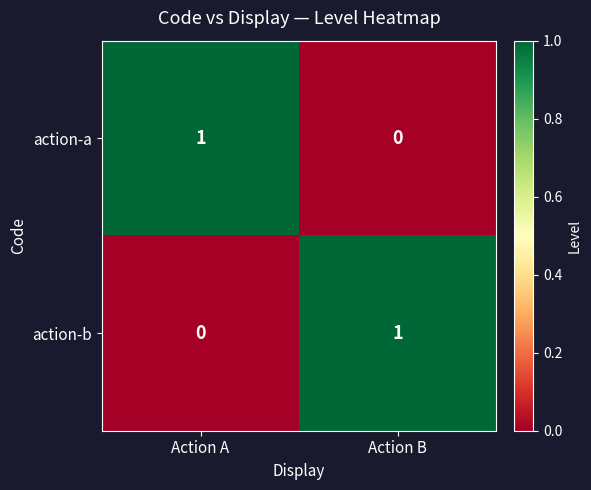

Reading left to right, extract all data points from this chart.

action-a: 1	0
action-b: 0	1